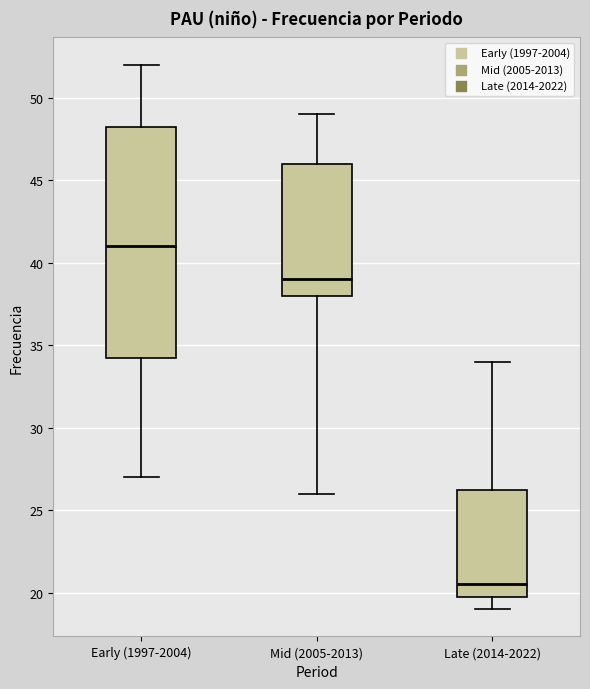

Reading left to right, transcribe this box plot: for each box, give where its median line is, the range the box spans, and where its two whiskers end, as read against the y-axis. The values are not printed on the chart, so give them approximately, as read against the axis.

Early (1997-2004): median 41.0, box 34.5 to 48.5, whiskers 27.0 to 52.0
Mid (2005-2013): median 39.0, box 38.0 to 46.0, whiskers 26.0 to 49.0
Late (2014-2022): median 20.5, box 20.0 to 26.5, whiskers 19.0 to 34.0